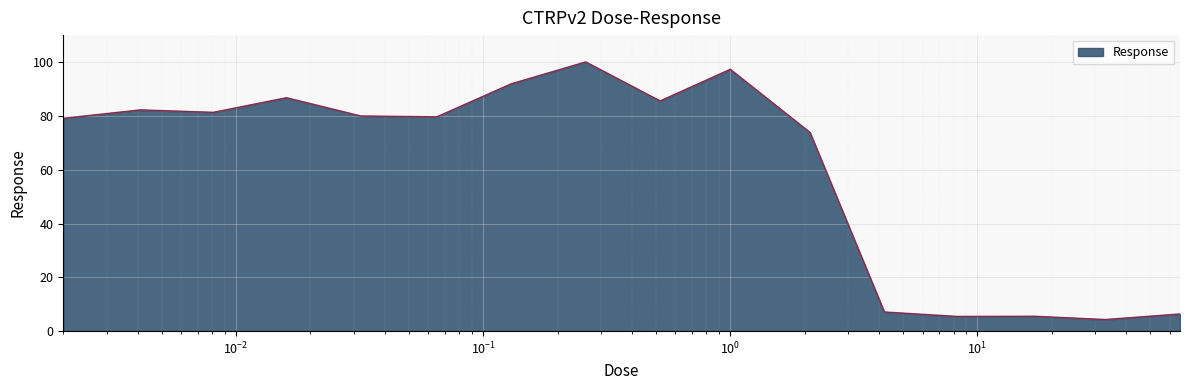

What is the greatest value displayed?

100.1